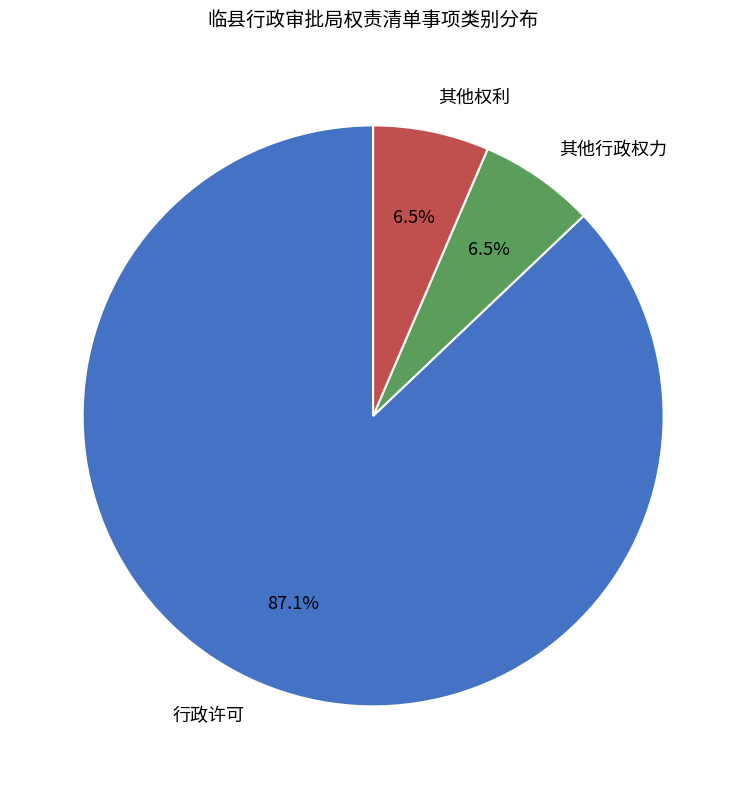

Which has a higher value, 行政许可 or 其他行政权力?

行政许可